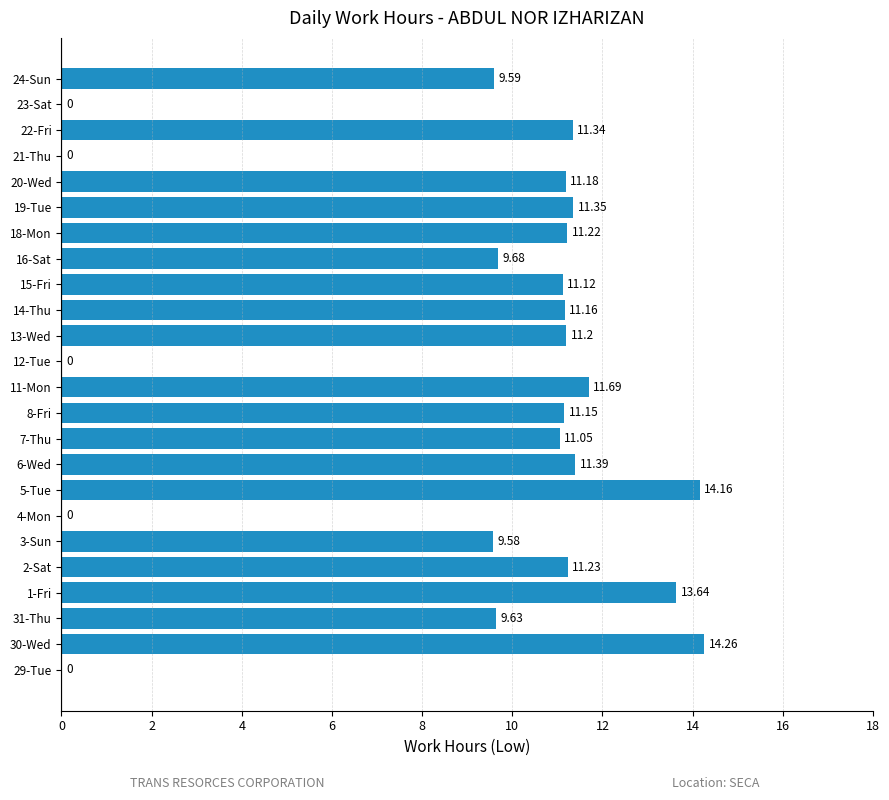

What is the sum of the values at 22-Fri and 5-Tue?

25.5